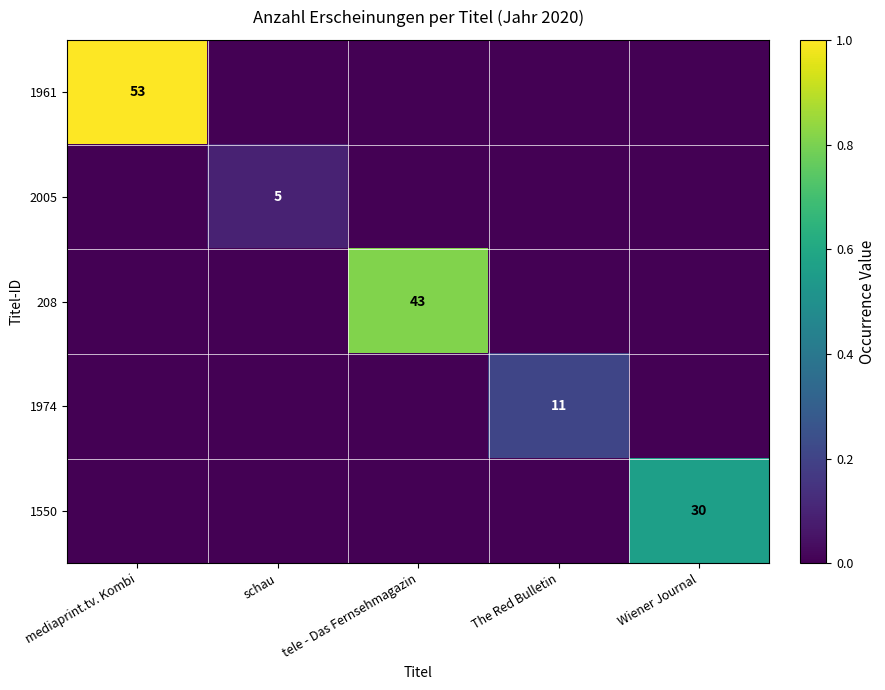

The 1550 series shows 0.0 at tele - Das Fernsehmagazin. True or false?

True